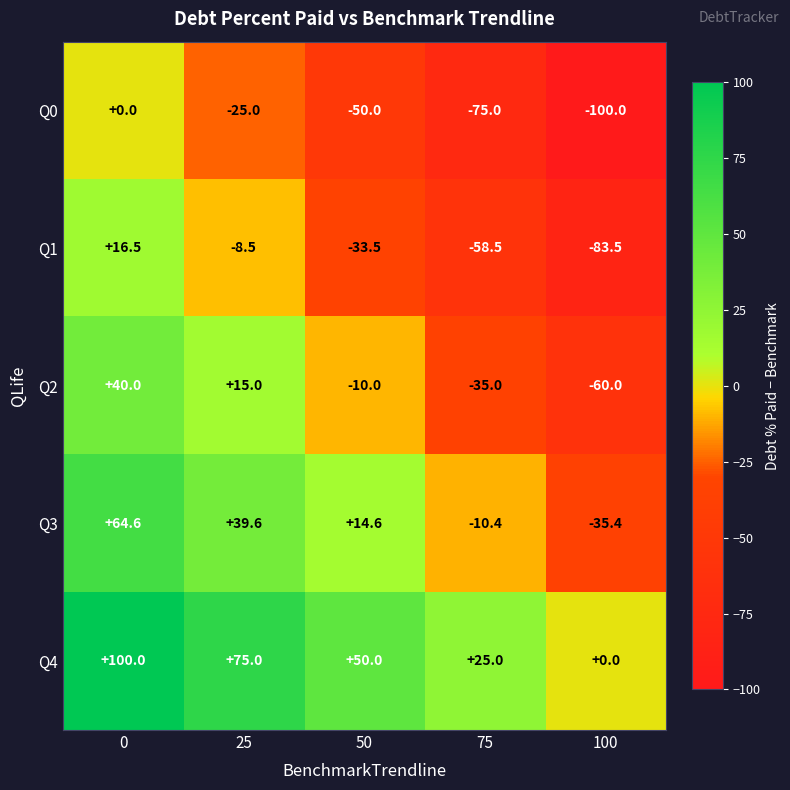

What is the maximum value shown in the chart?

100.0